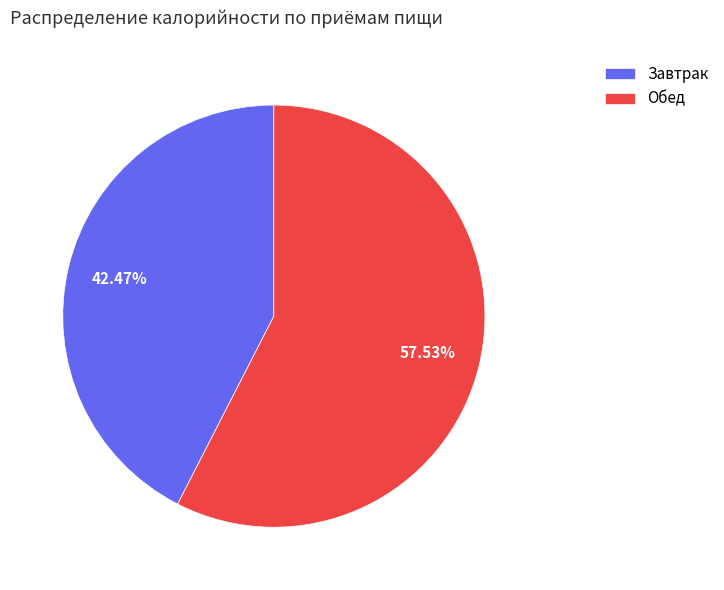

To the nearest percent, what is the difference between the Завтрак and Обед slice percentages?

15%